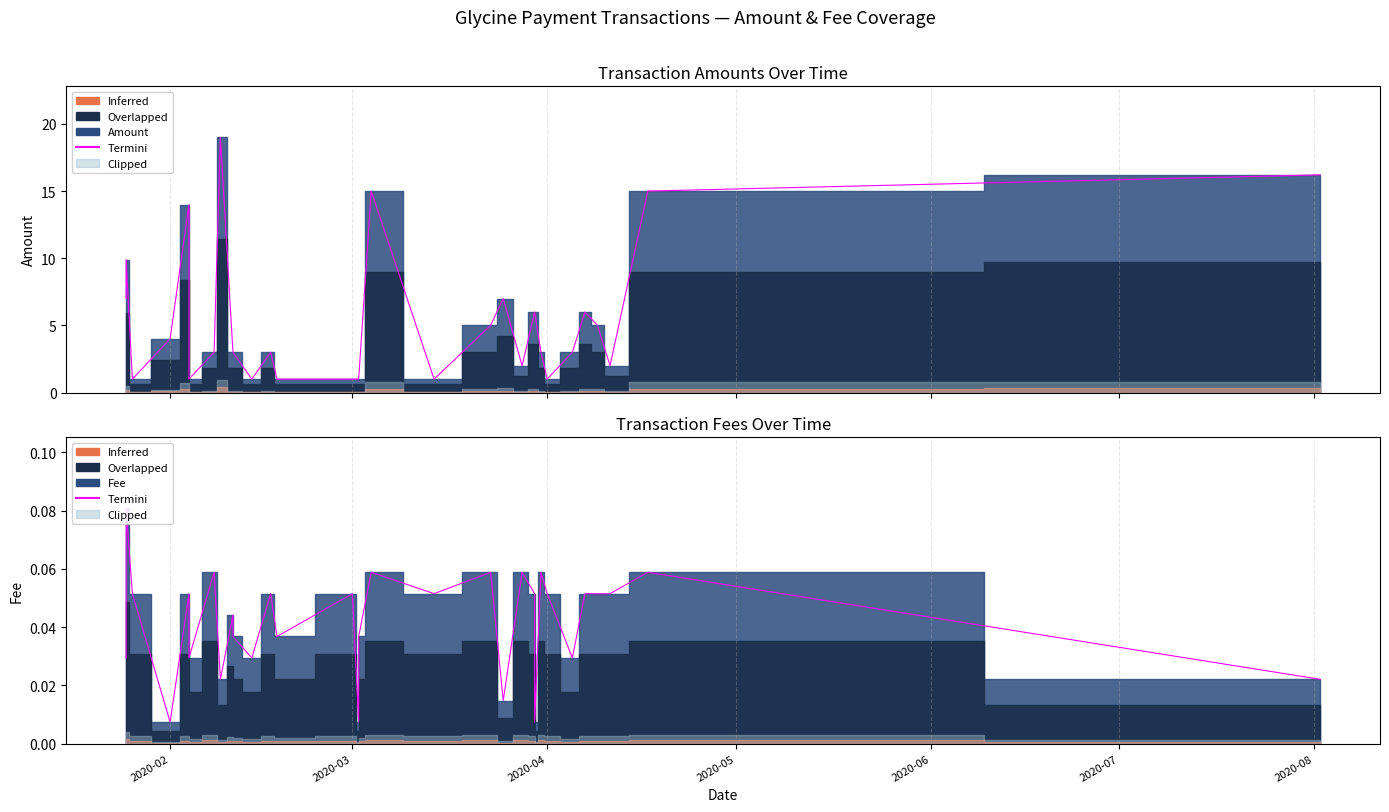

How many lines are shown in the chart?

1